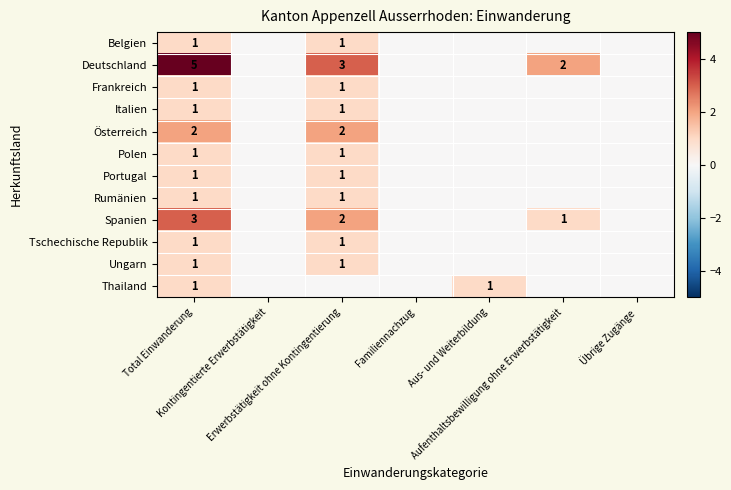

Which label corresponds to the smallest value in the chart?

Kontingentierte Erwerbstätigkeit